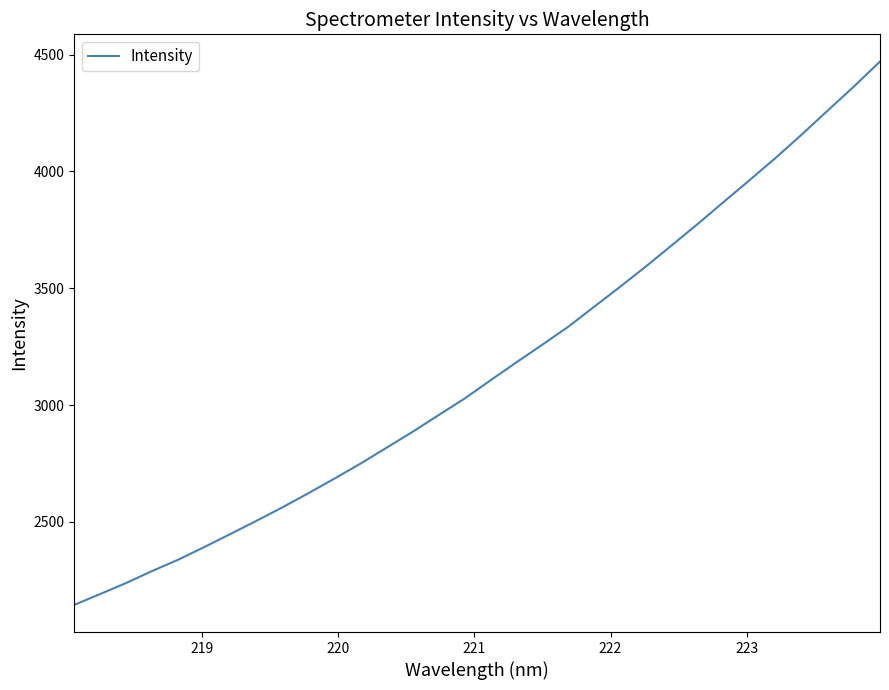

What is the minimum value shown in the chart?

2144.5